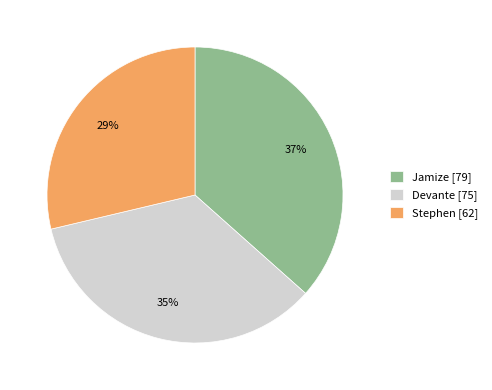

Does Devante account for over 50% of the chart?

No